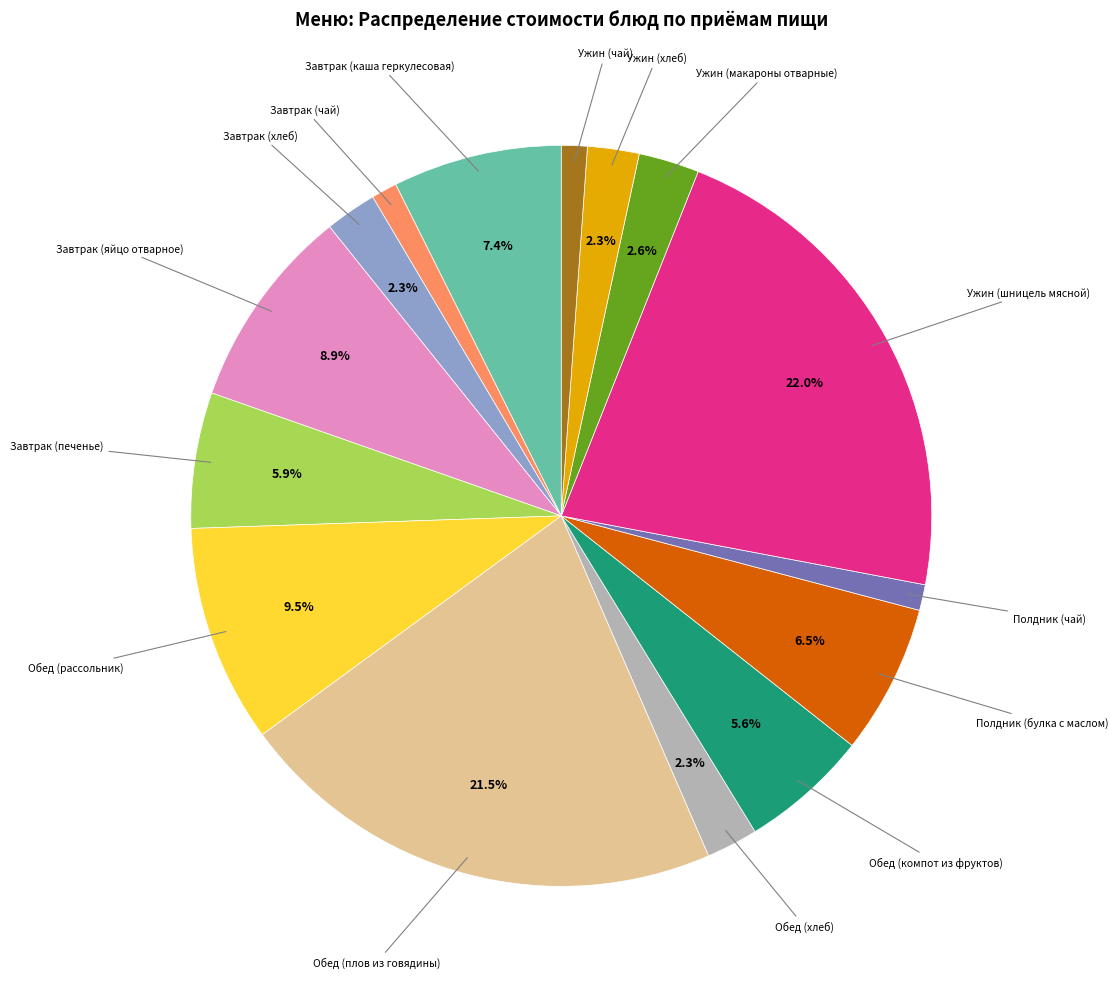

How many segments does this pie chart have?

15